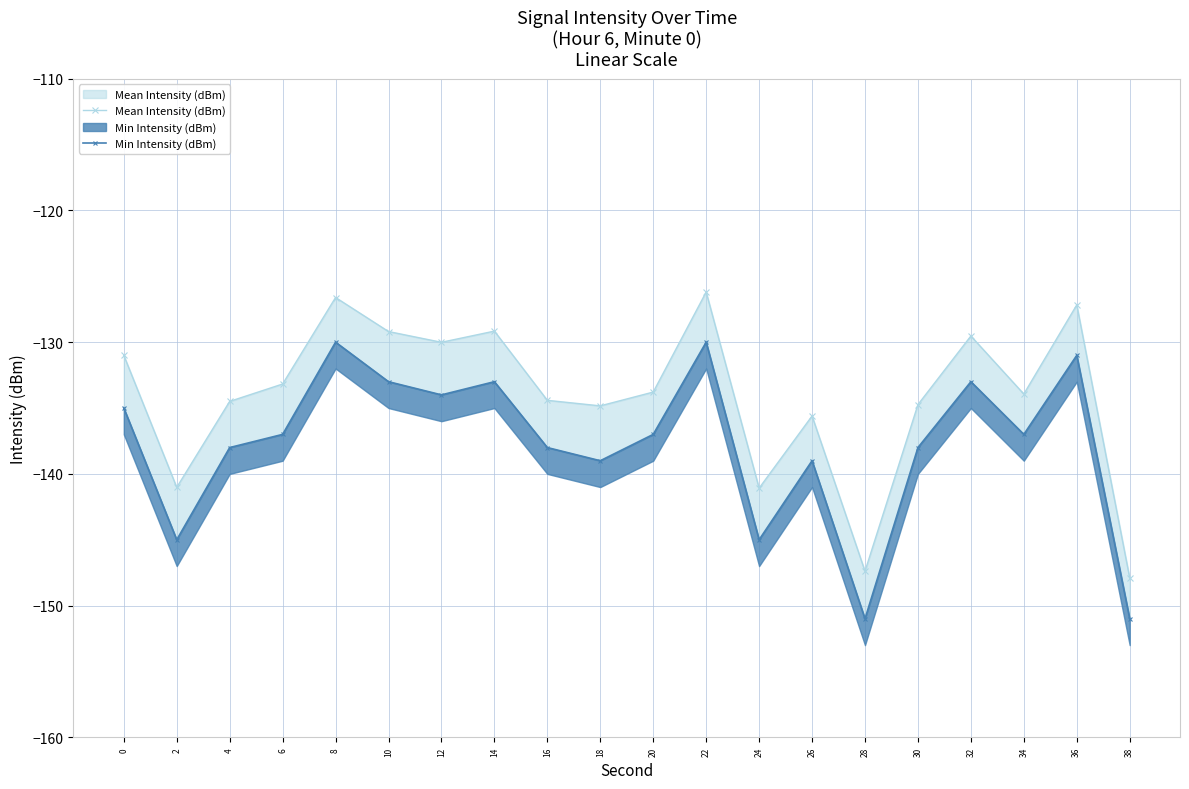

In Min Intensity (dBm), how many points are lower than both neighbors (excluding endpoints)?

6